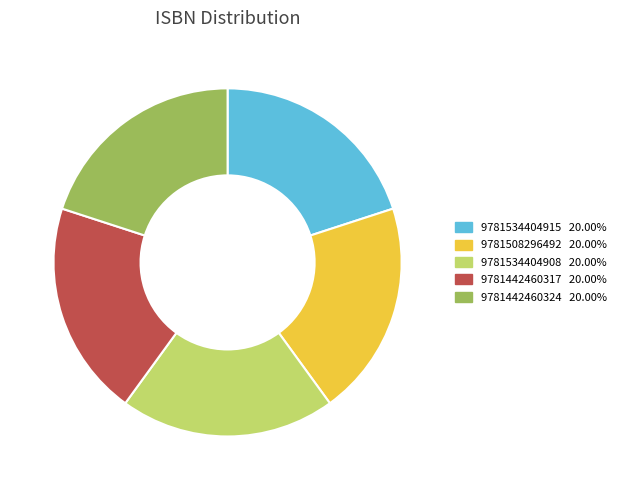

Count the number of slices in the pie.

5